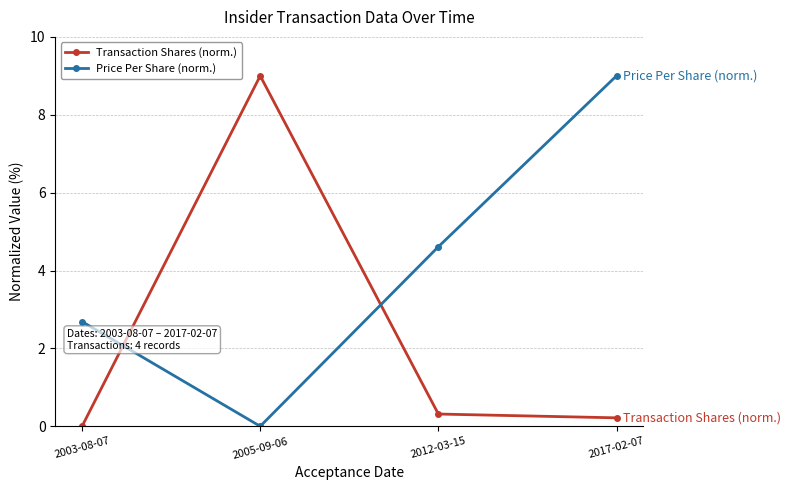

What is the label of the 1st point from the right?

2017-02-07